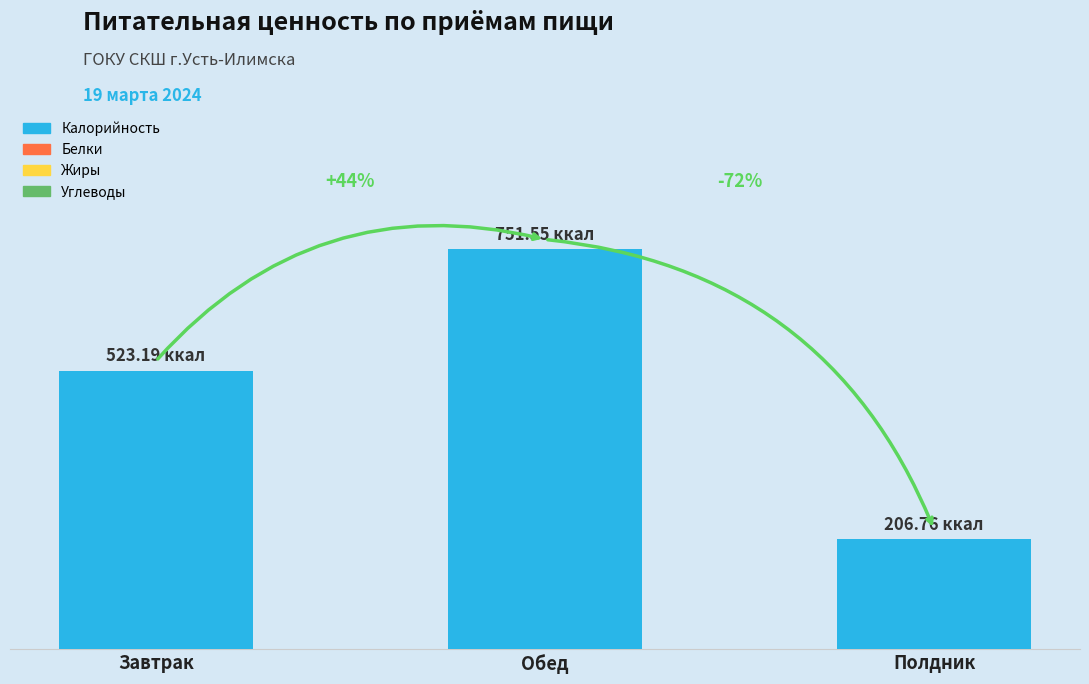

Are the bars horizontal?

No